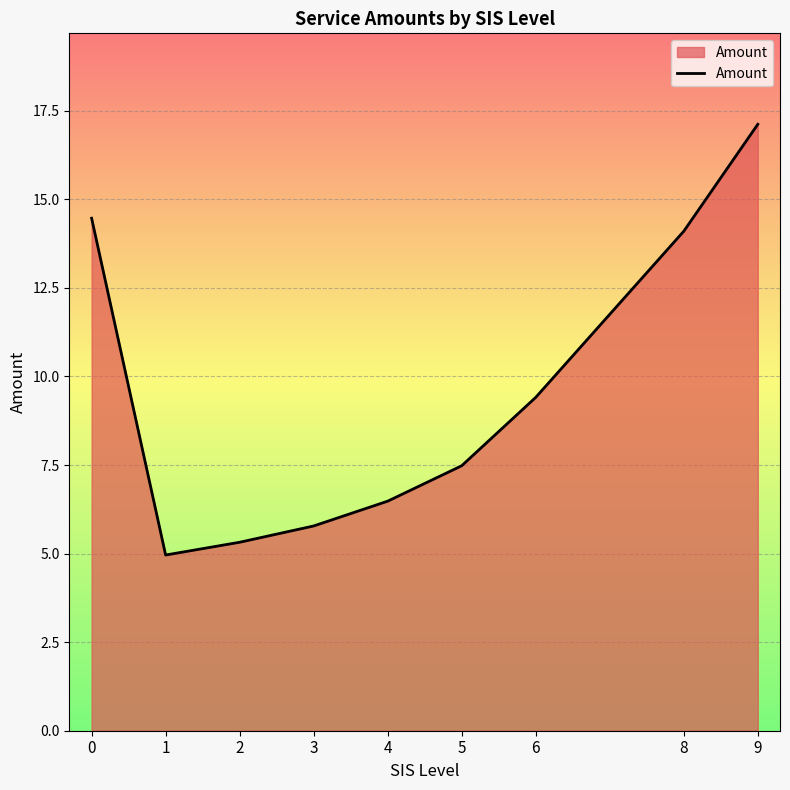

What is the difference between the maximum and minimum values?

12.2